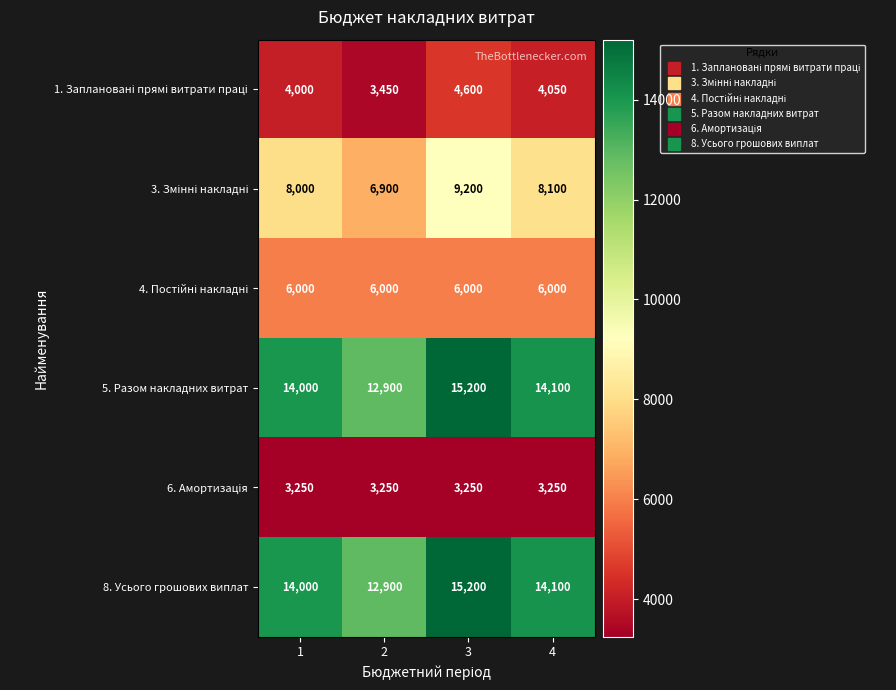

Read the 5. Разом накладних витрат value at 4.

14100